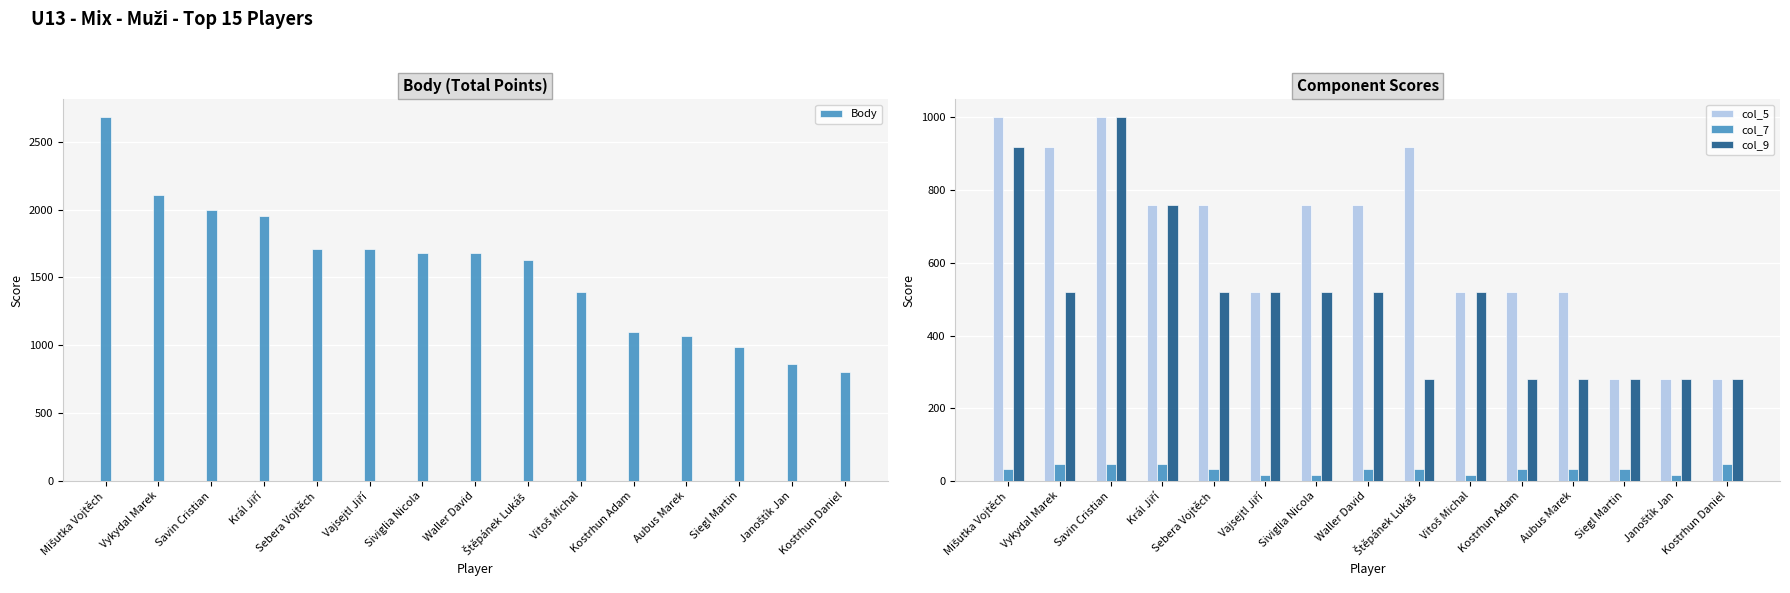

At which label does col_5 reach its peak?

Mišutka Vojtěch